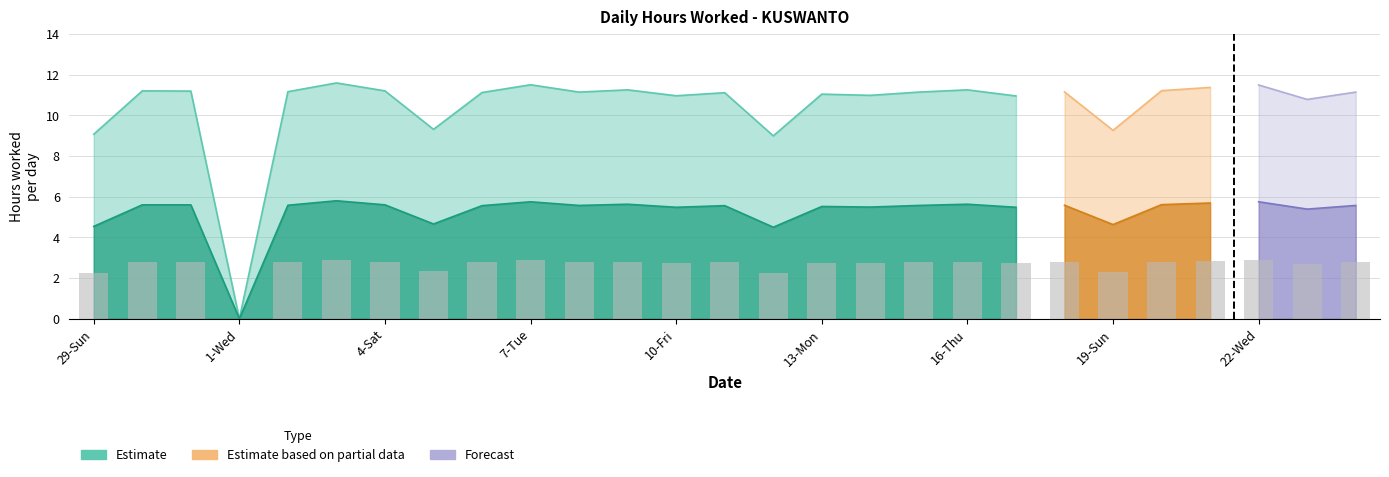

Which has a higher value, 4-Sat or 16-Thu?

16-Thu